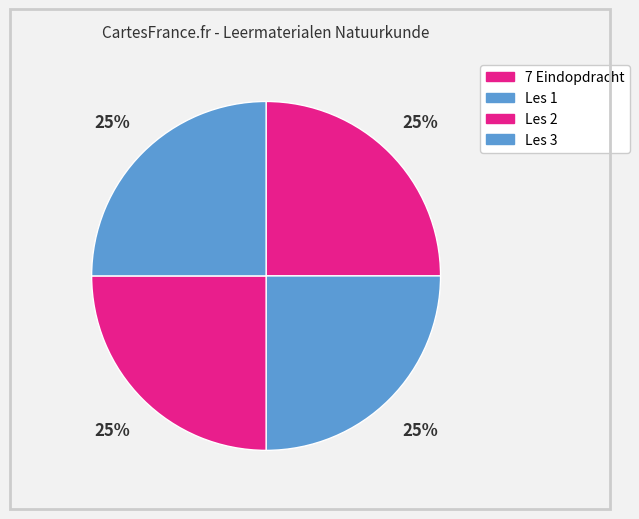

Is the sum of 7 Eindopdracht and Les 3 greater than half?

No